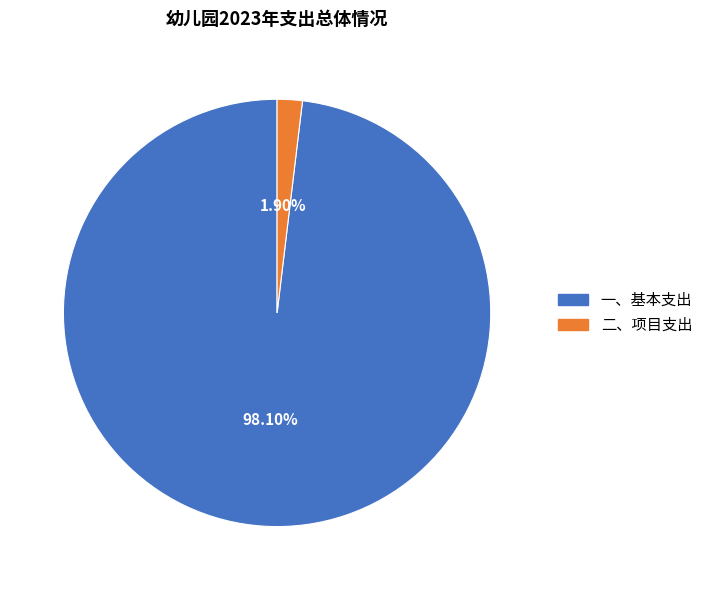

How many slices are in this pie chart?

2